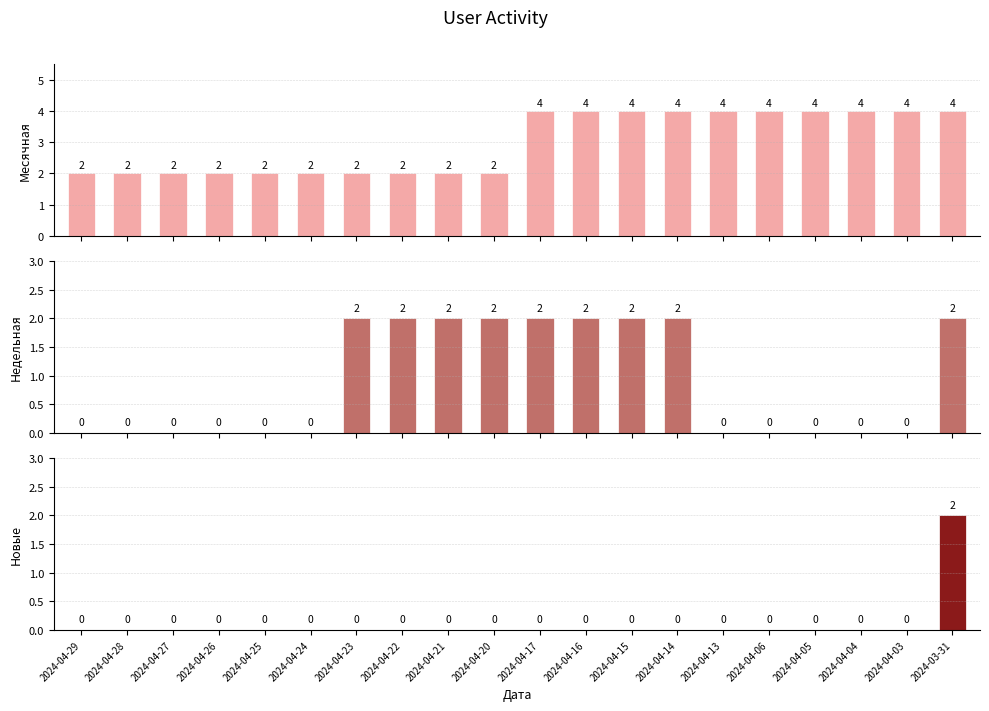

List the series in order of their peak value, highest first.

Месячная, Недельная, Новые